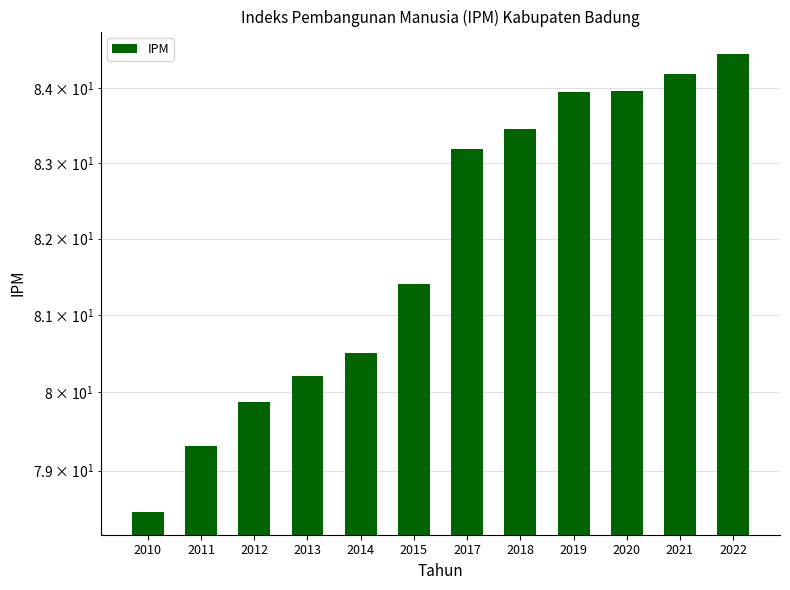

Reading left to right, list all the values displayed in this chart.

2010=78.5	2011=79.3	2012=79.9	2013=80.2	2014=80.5	2015=81.4	2017=83.2	2018=83.5	2019=84.0	2020=84.0	2021=84.2	2022=84.5